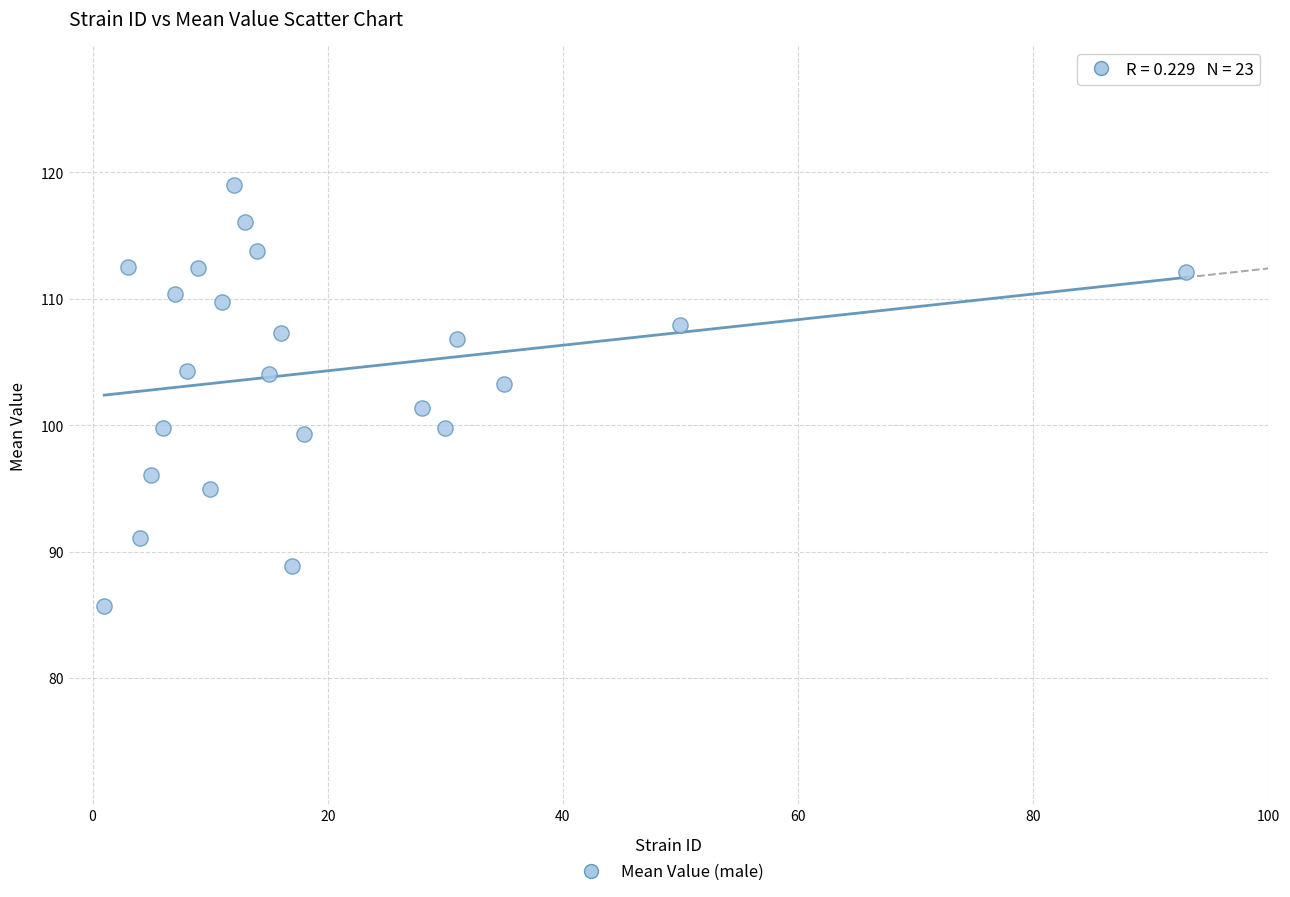

What Y value in the scatter plot is closest to 102?

101.4